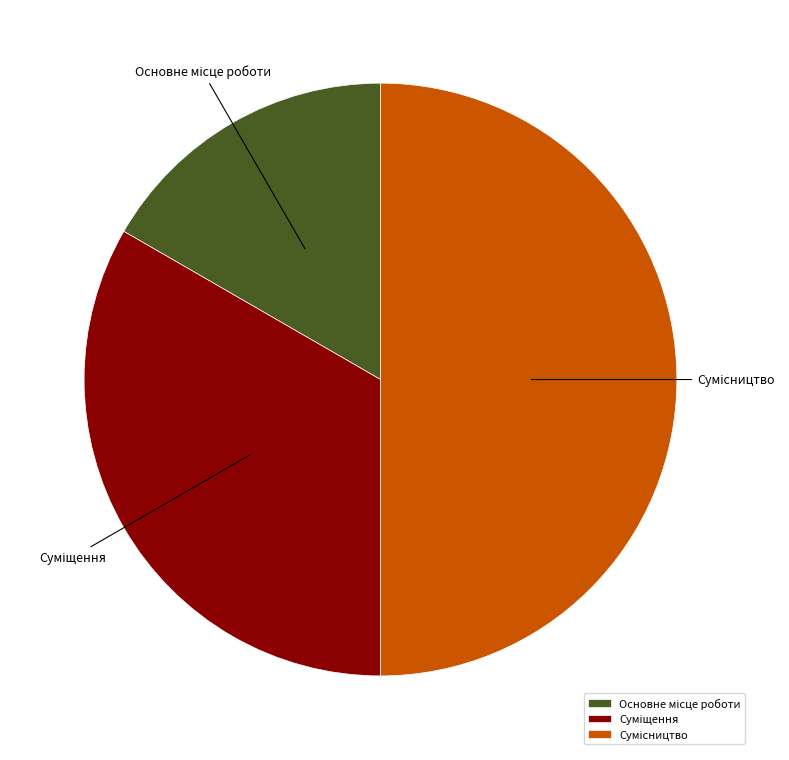

Count the number of slices in the pie.

3